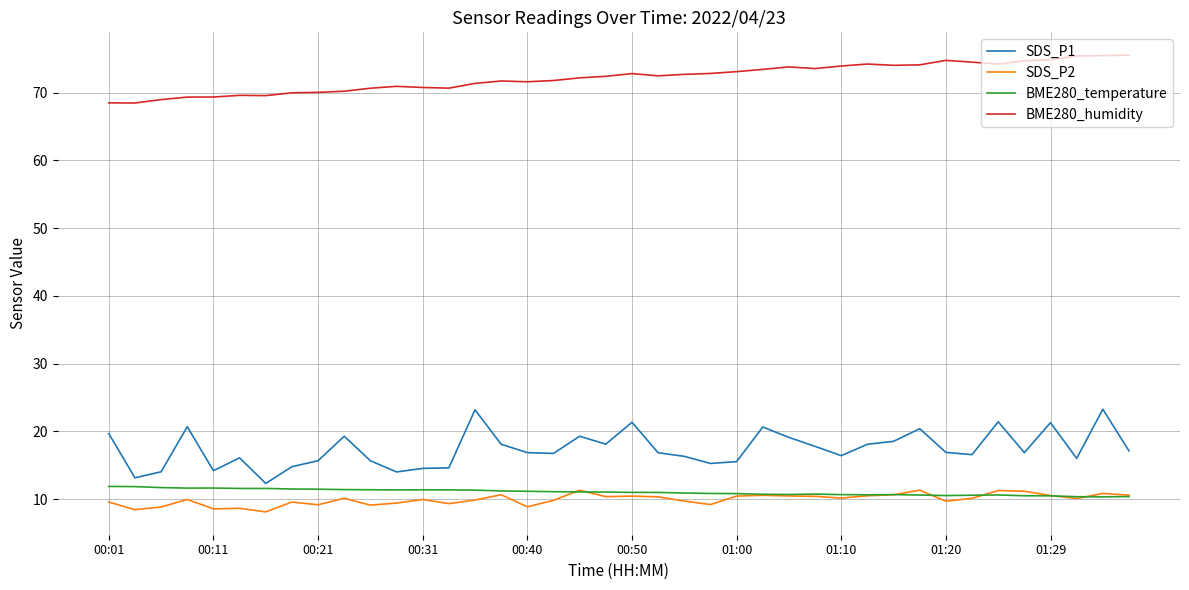

Which series has the largest total across all categories?

BME280_humidity